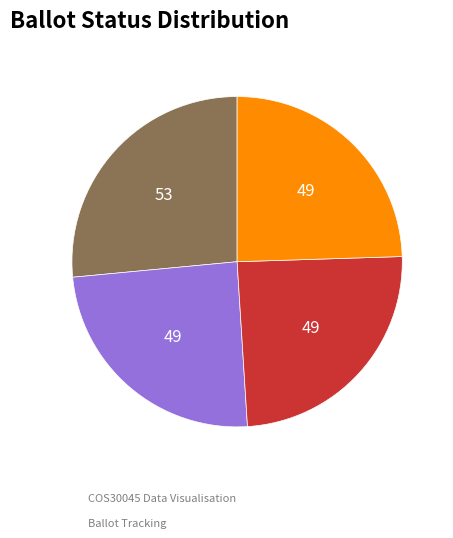

Is there any slice that represents more than half of the pie?

No